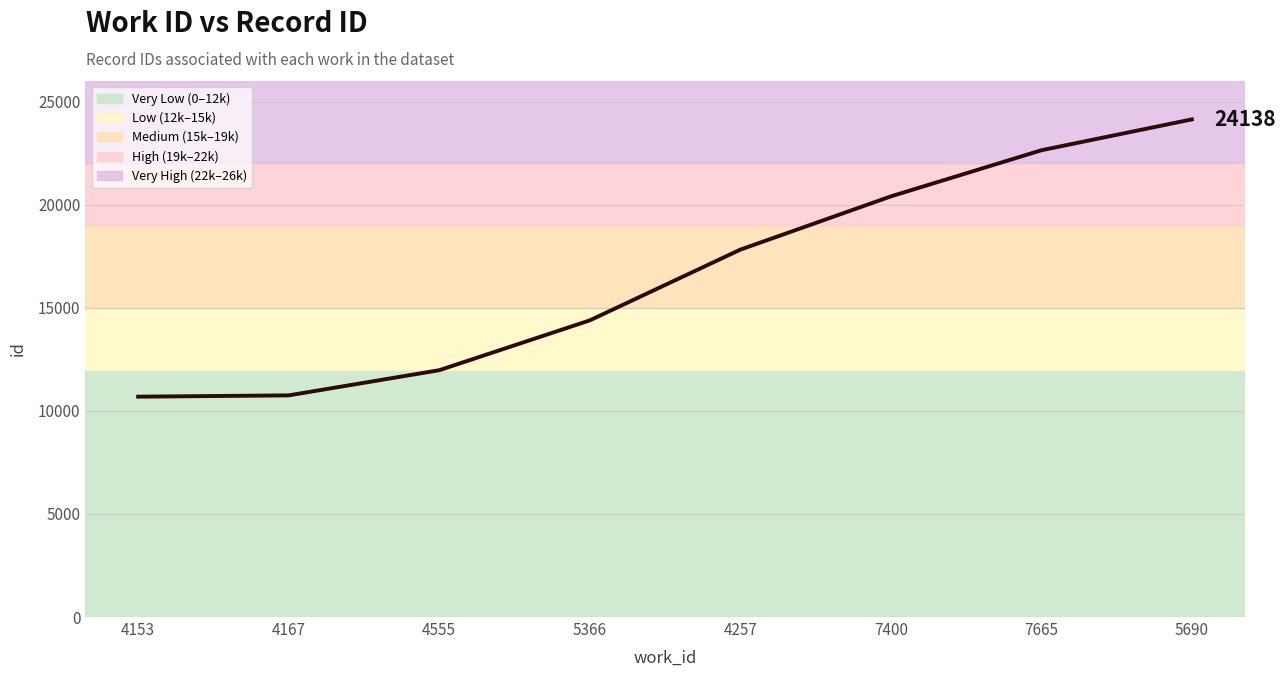

What is the difference between the second highest and second lowest values?

11889